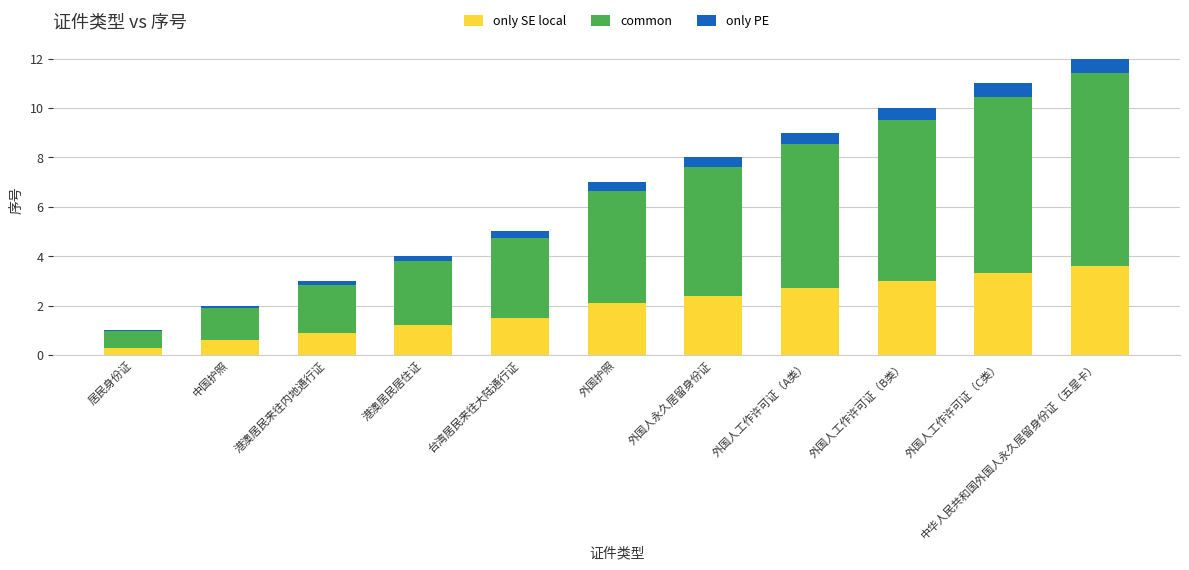

What are all the series names shown in the legend?

only SE local, common, only PE